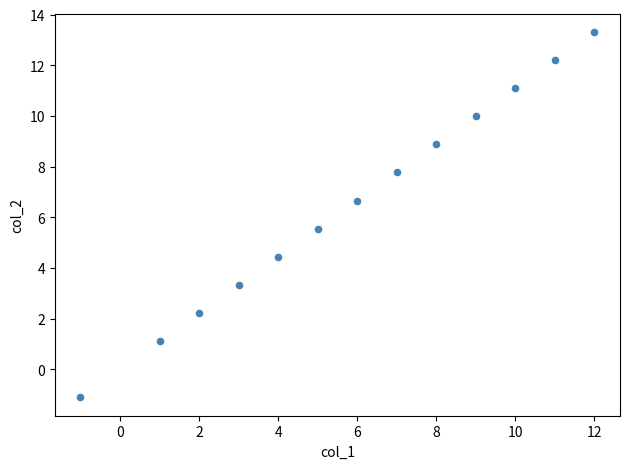

What is the range of X values (max minus min)?

13.0